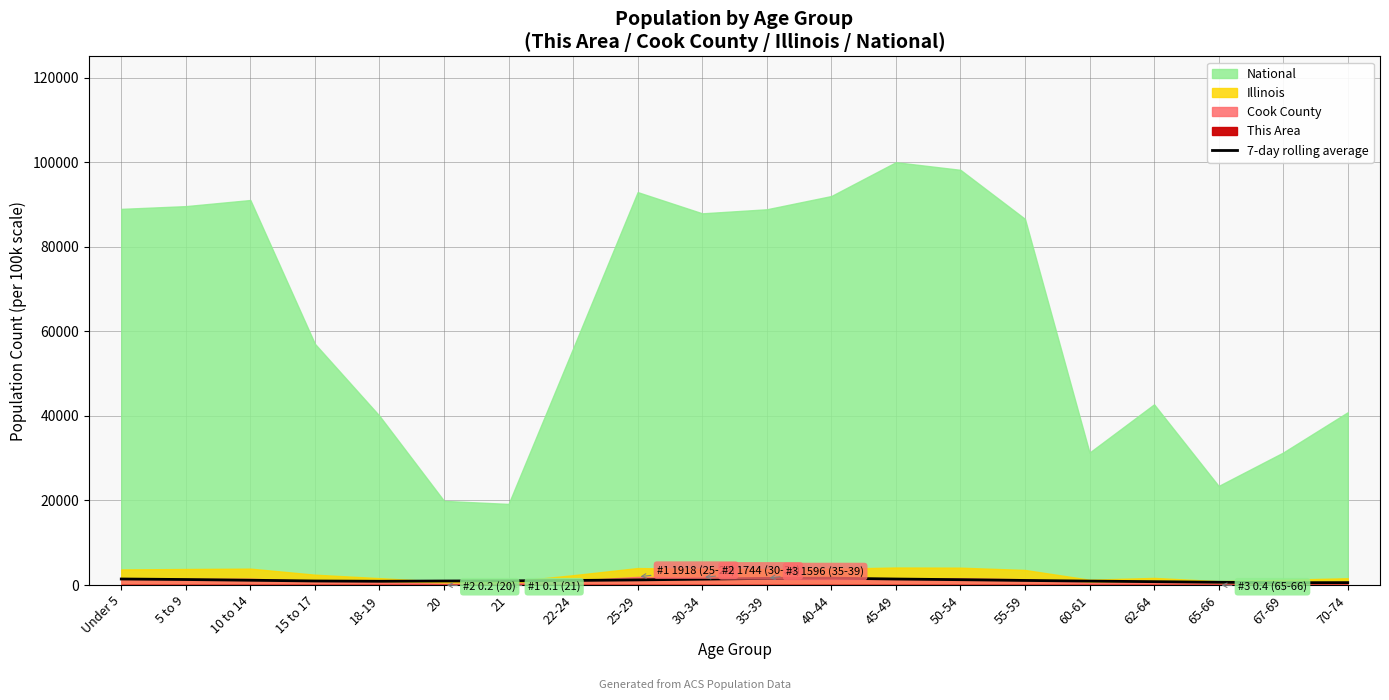

Is it true that the value at 65-66 is 650.8?

True